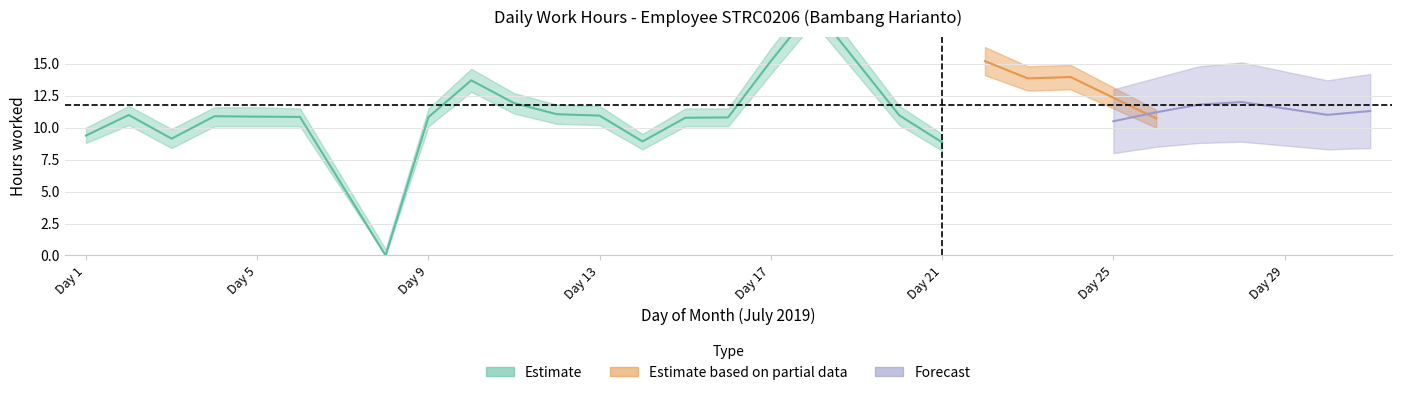

How many interior local peaks does the Estimate series have?

6